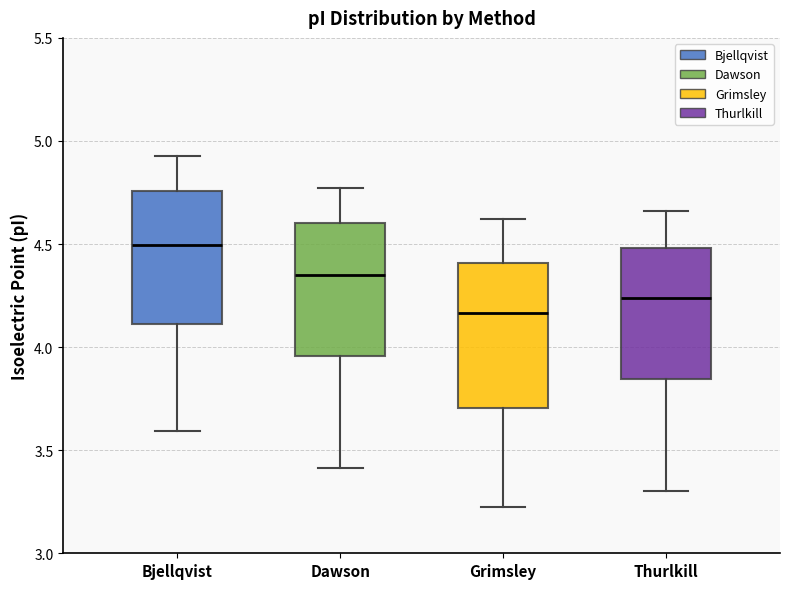

Which box is the tallest, from its lower edge to its upper edge?

Grimsley